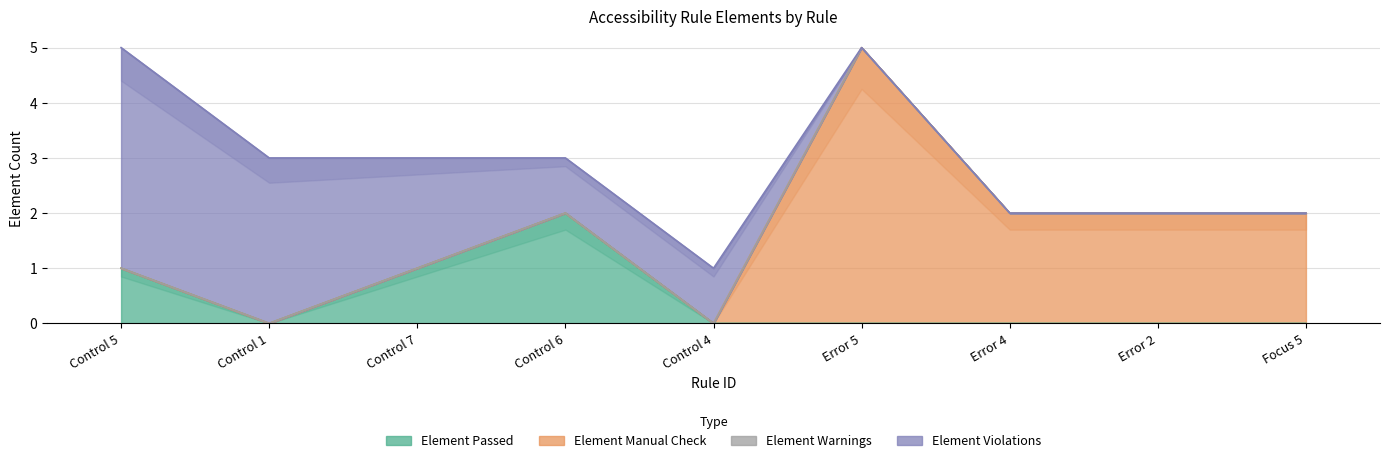

True or false: Element Violations and Element Warnings cross at least once.

False